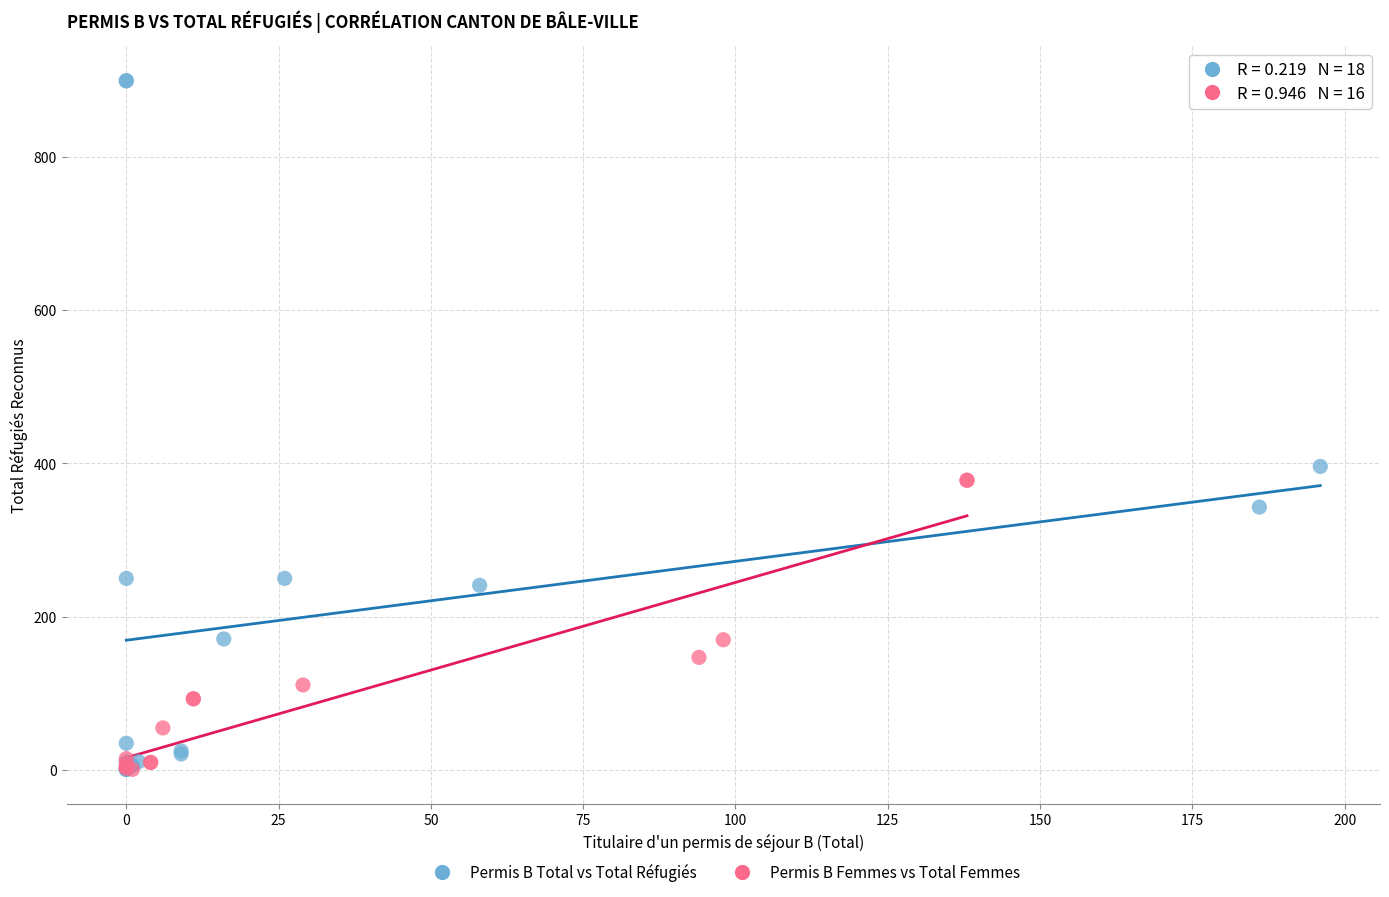

Which series reaches the maximum Y coordinate?

Permis B Total vs Total Réfugiés